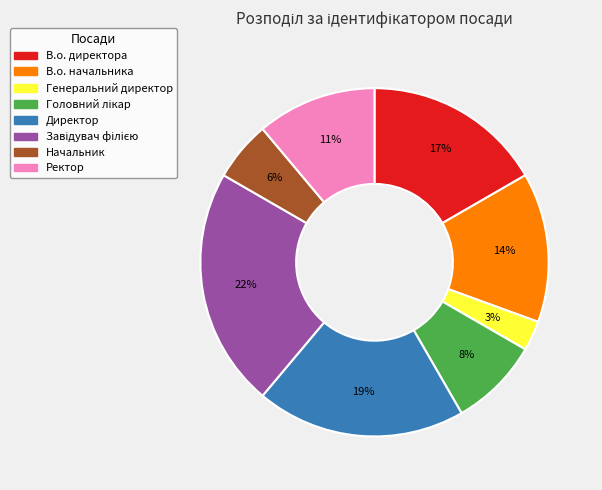

How many segments does this pie chart have?

8